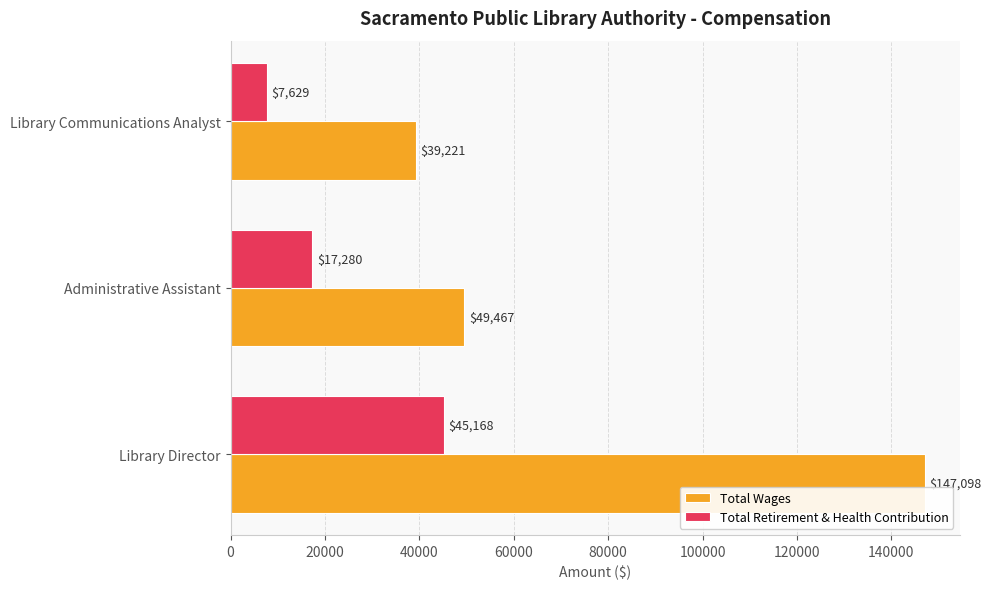

What is the difference between the highest and lowest values at Library Director?

101930